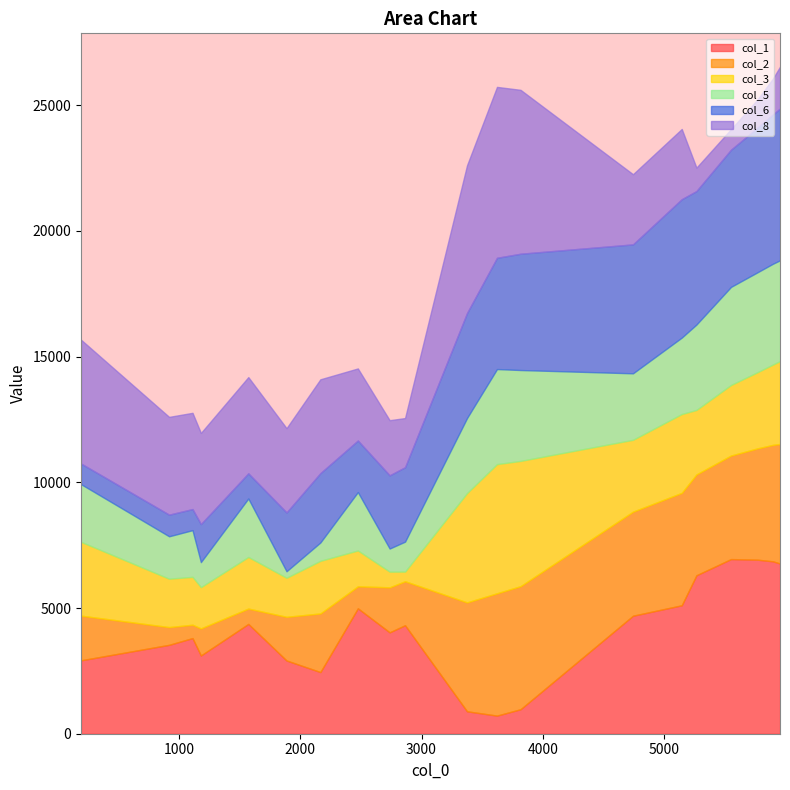

How many lines are shown in the chart?

6